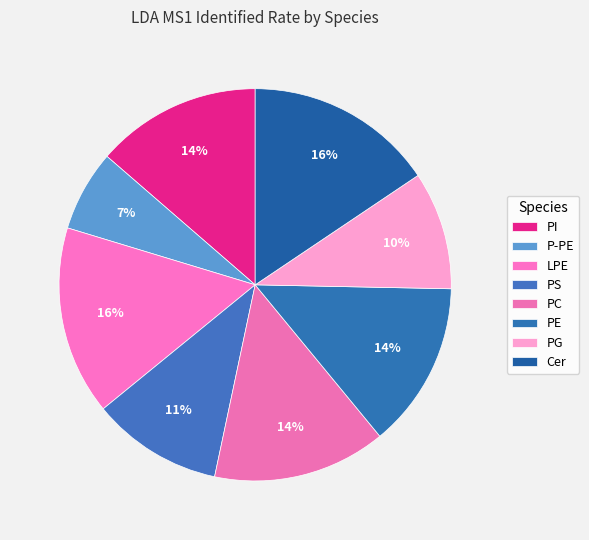

Between PE and PG, which is larger?

PE